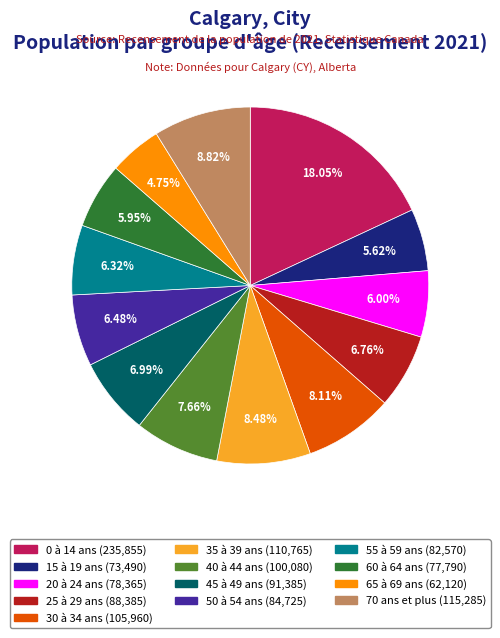

Does 35 à 39 ans account for over 50% of the chart?

No